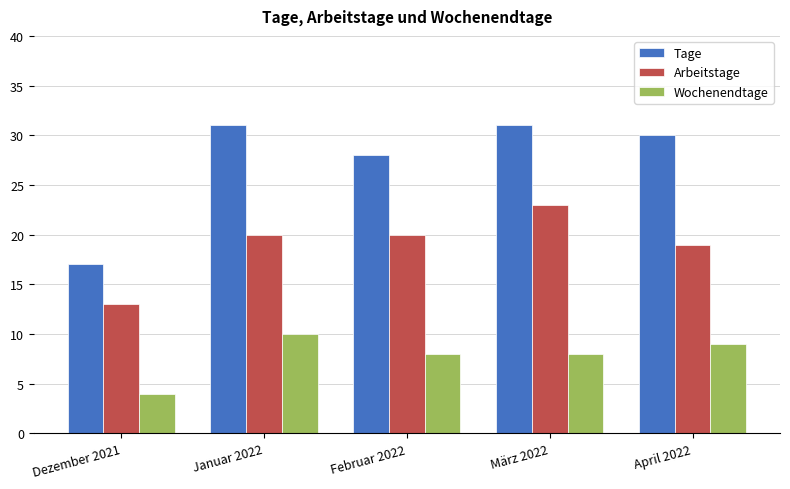

Which series has the largest range (max minus min)?

Tage